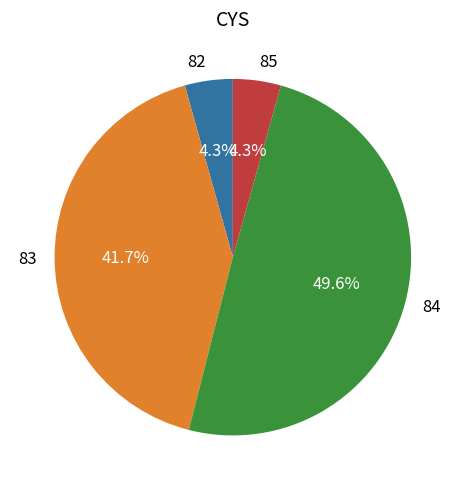

Is there any slice that represents more than half of the pie?

No